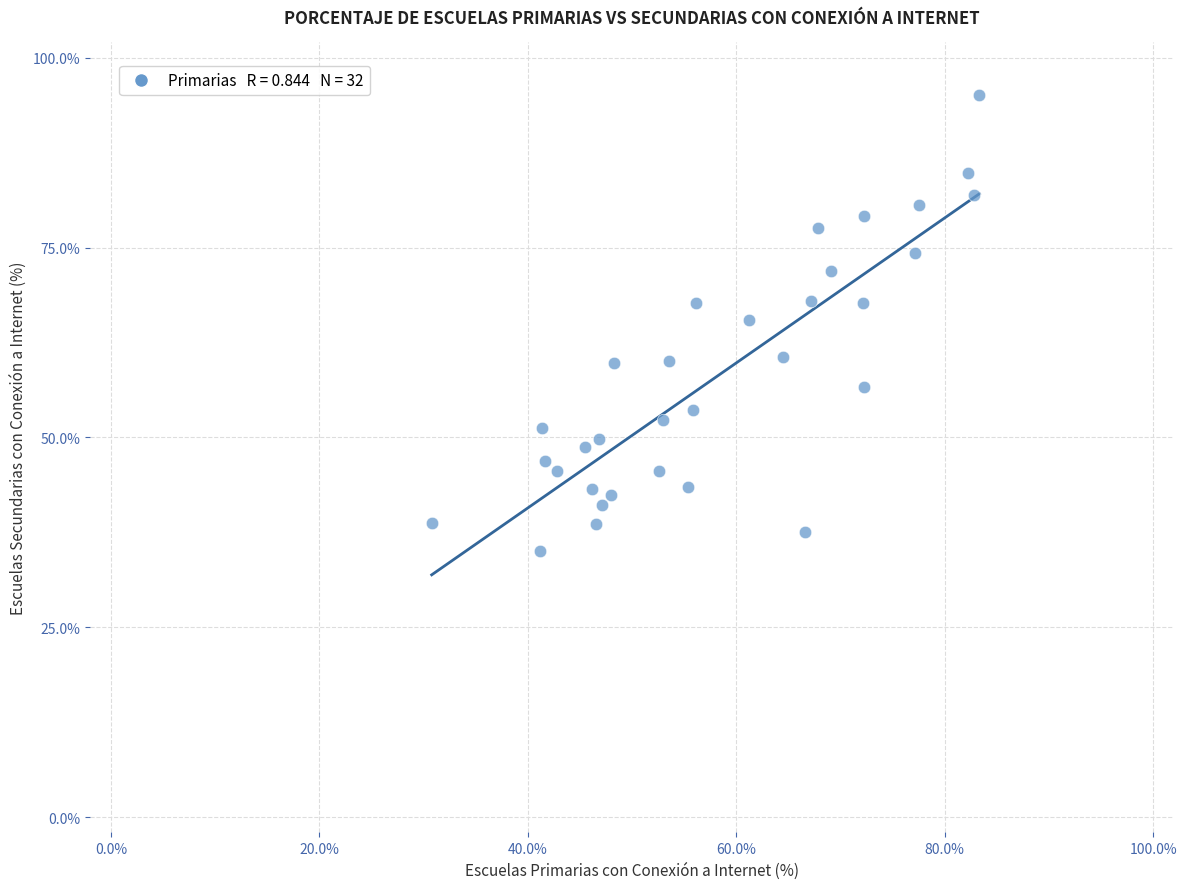

What is the range of Y values (max minus min)?

60.1